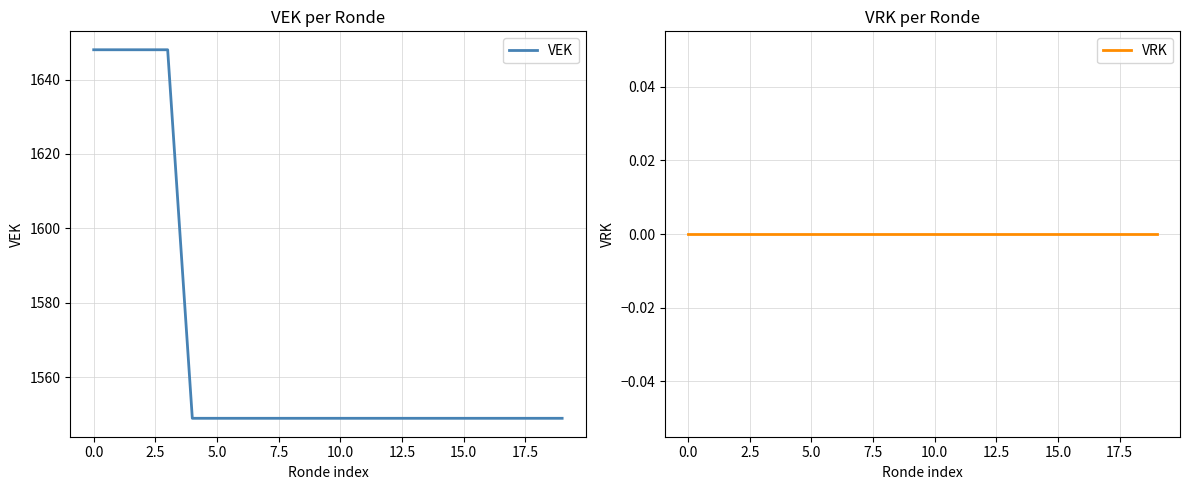

True or false: VEK has more than 1 interior local peaks.

False